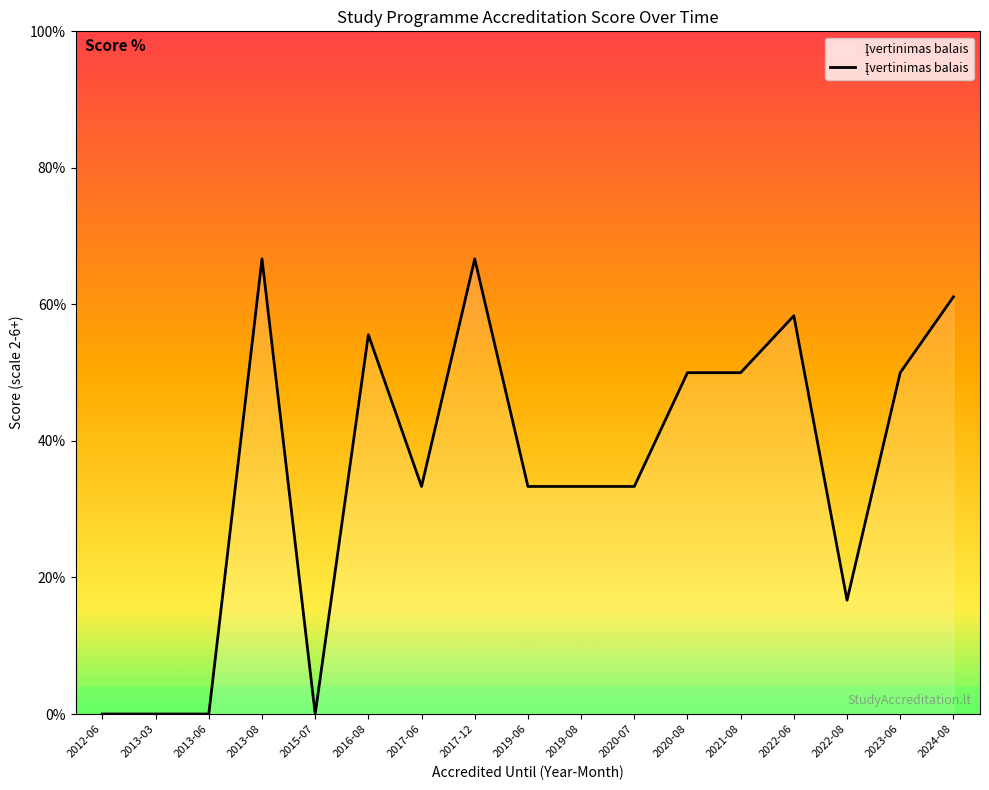

What is the change in value from 2013-06 to 2016-08?

+55.6